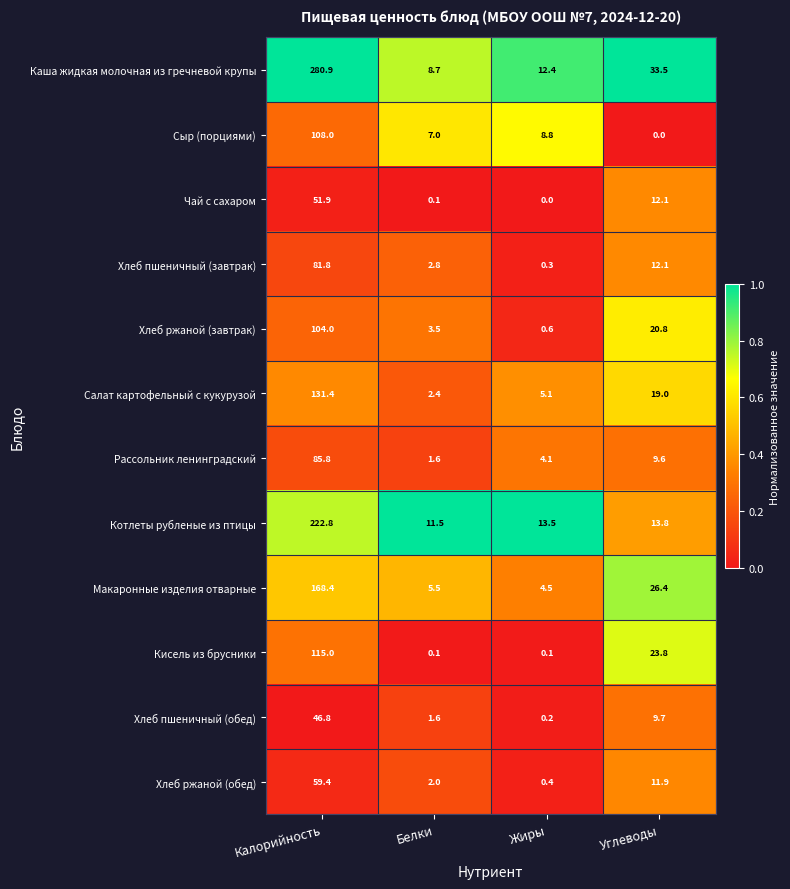

Between Калорийность and Углеводы, which series saw the biggest shift?

Каша жидкая молочная из гречневой крупы